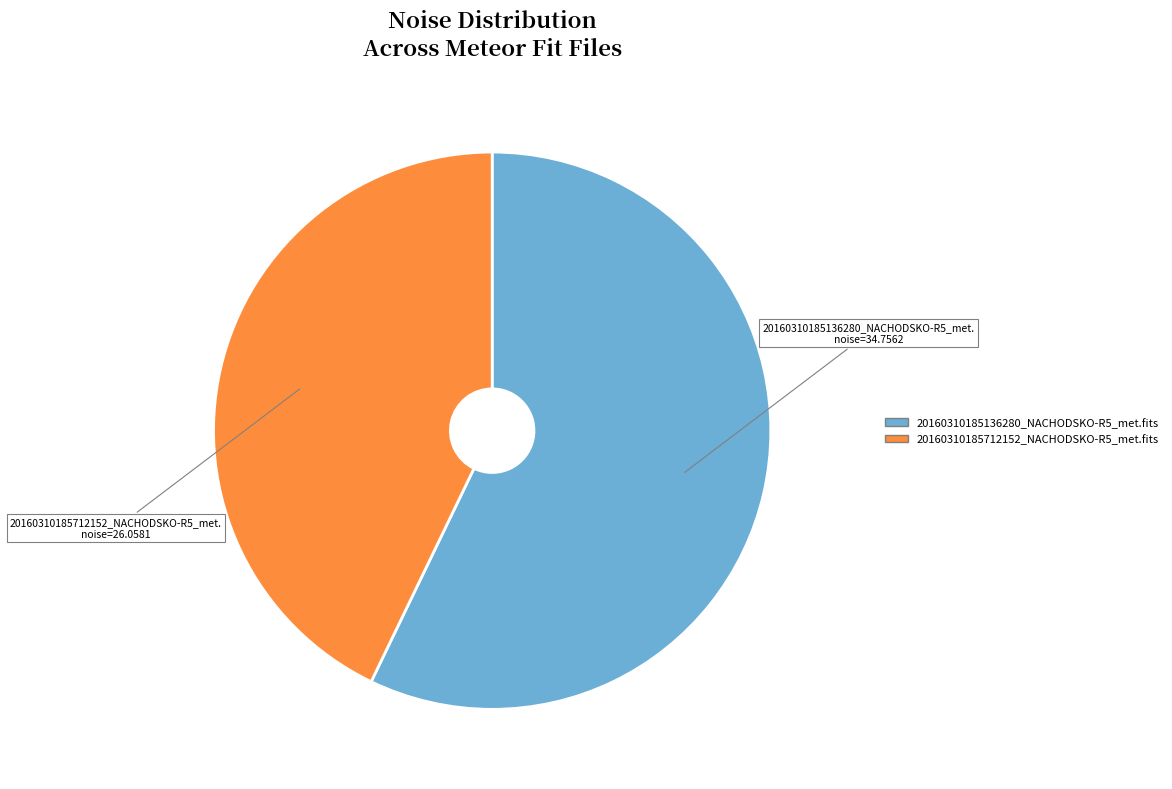

Approximately how many times larger is the value at 20160310185136280_NACHODSKO-R5_met.fits compared to 20160310185712152_NACHODSKO-R5_met.fits?

1.3